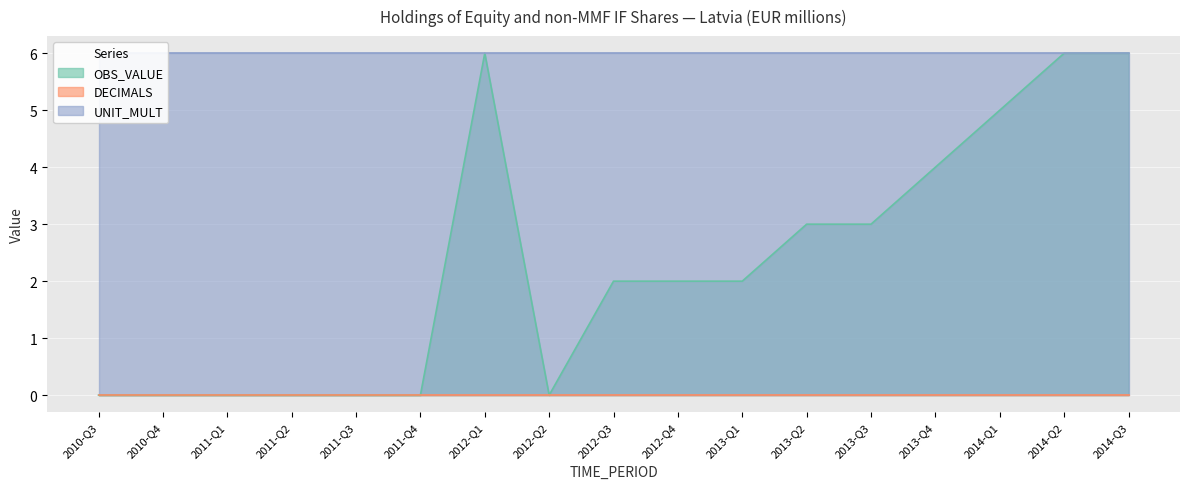

What is the label of the 8th point from the right?

2012-Q4